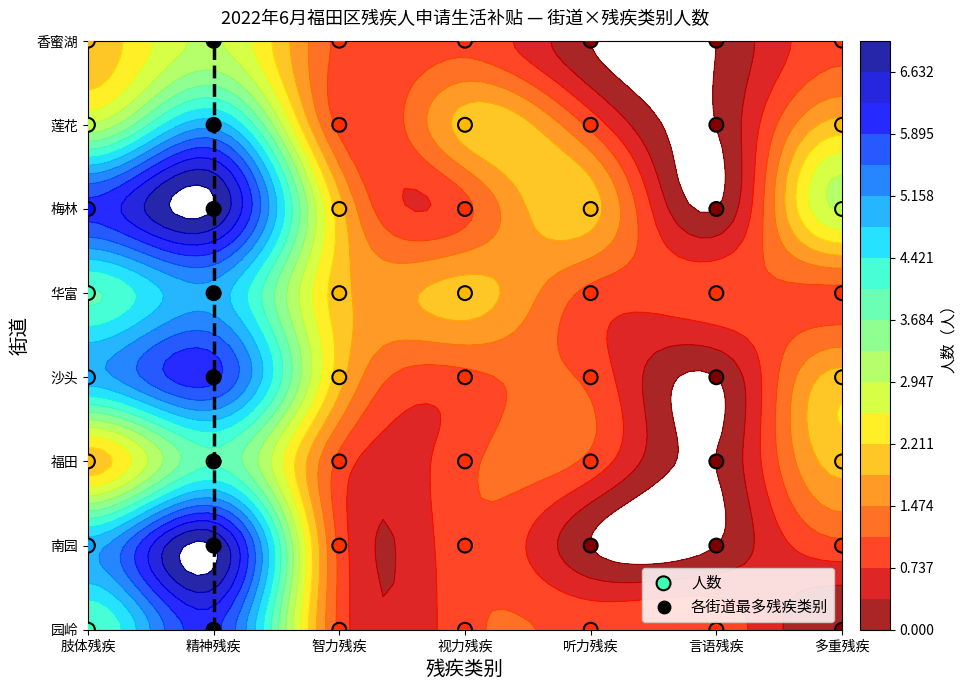

Which series has the largest total across all categories?

梅林